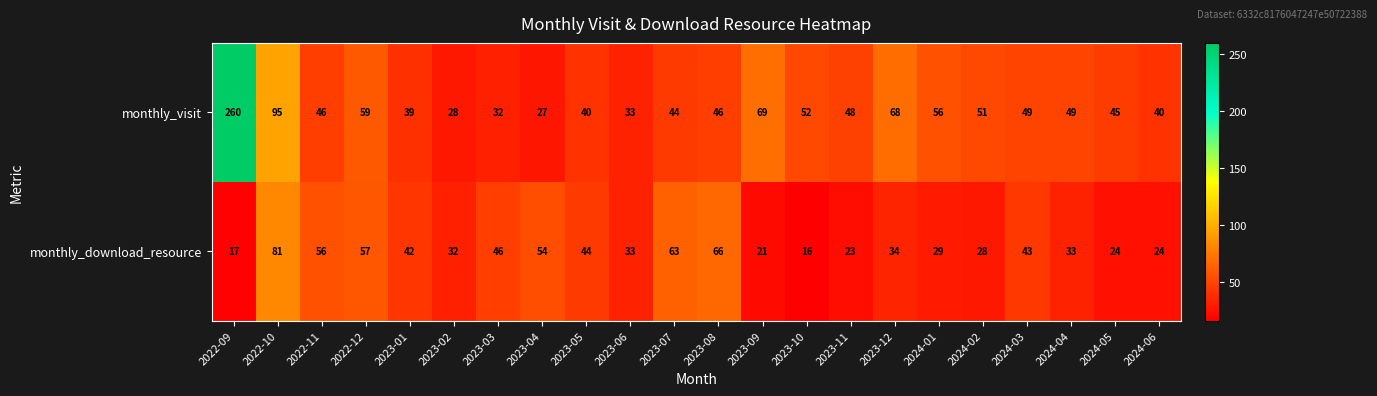

Between 2023-11 and 2024-05, which series saw the biggest shift?

monthly_visit